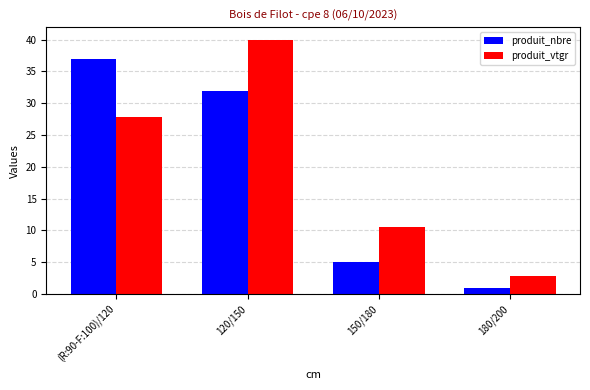

What value does the produit_nbre series have at 120/150?

32.0